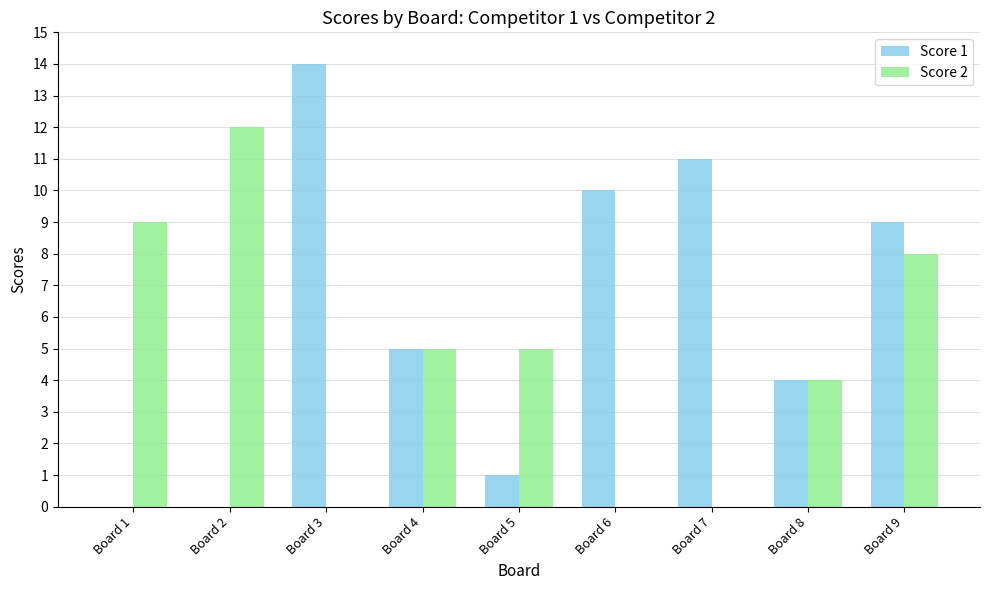

What is the total value across all series at Board 1?

9